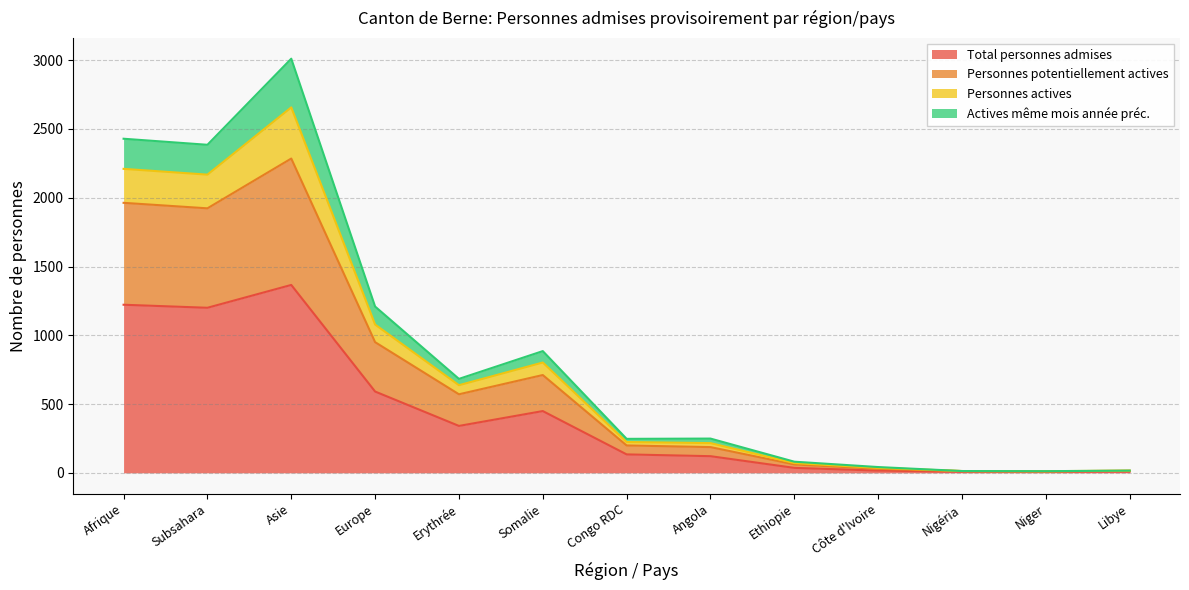

At which label does Total personnes admises reach its peak?

Asie